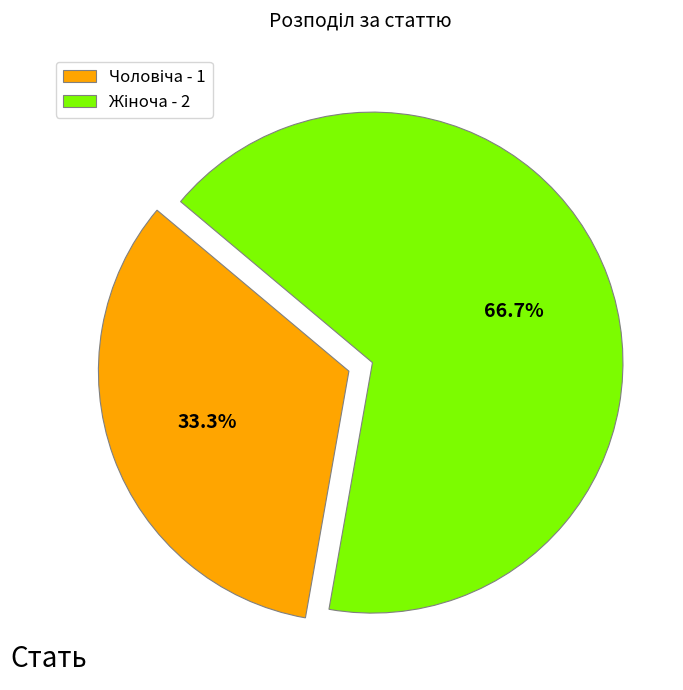

Does any single category account for the majority?

Yes